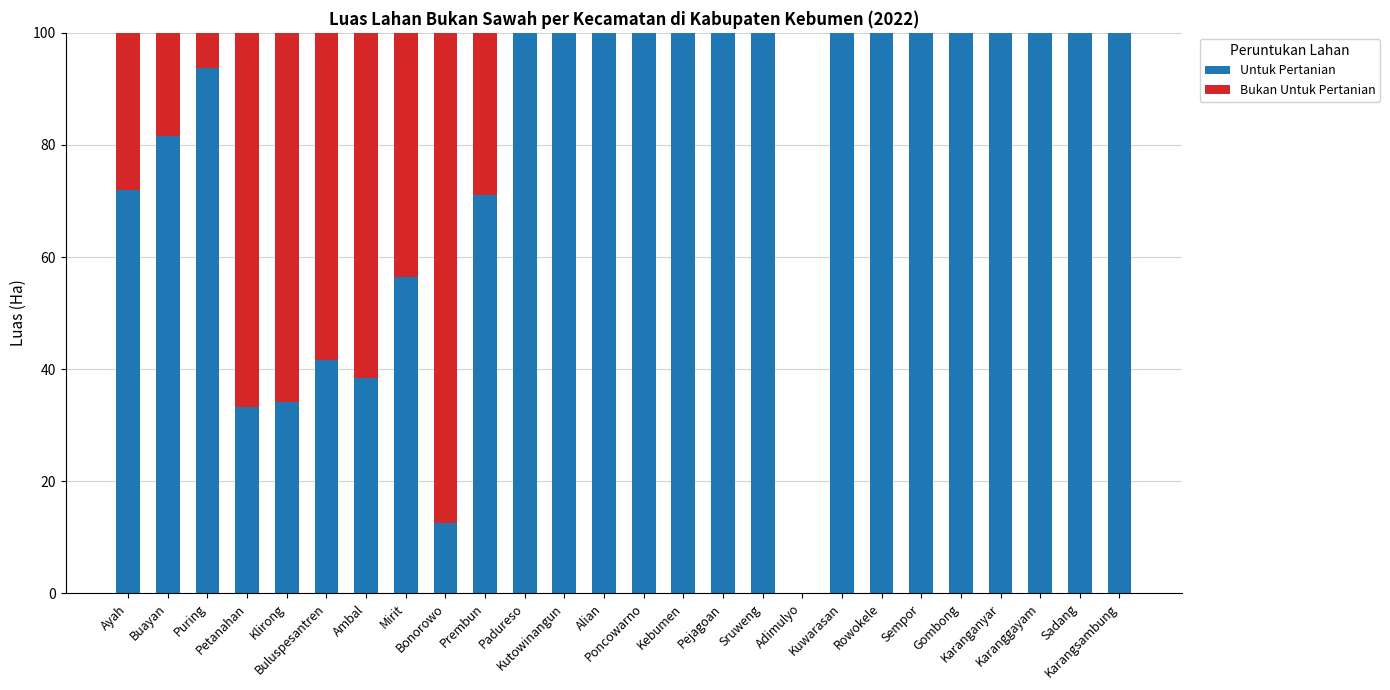

What is the sum of all Untuk Pertanian values?

2034.6